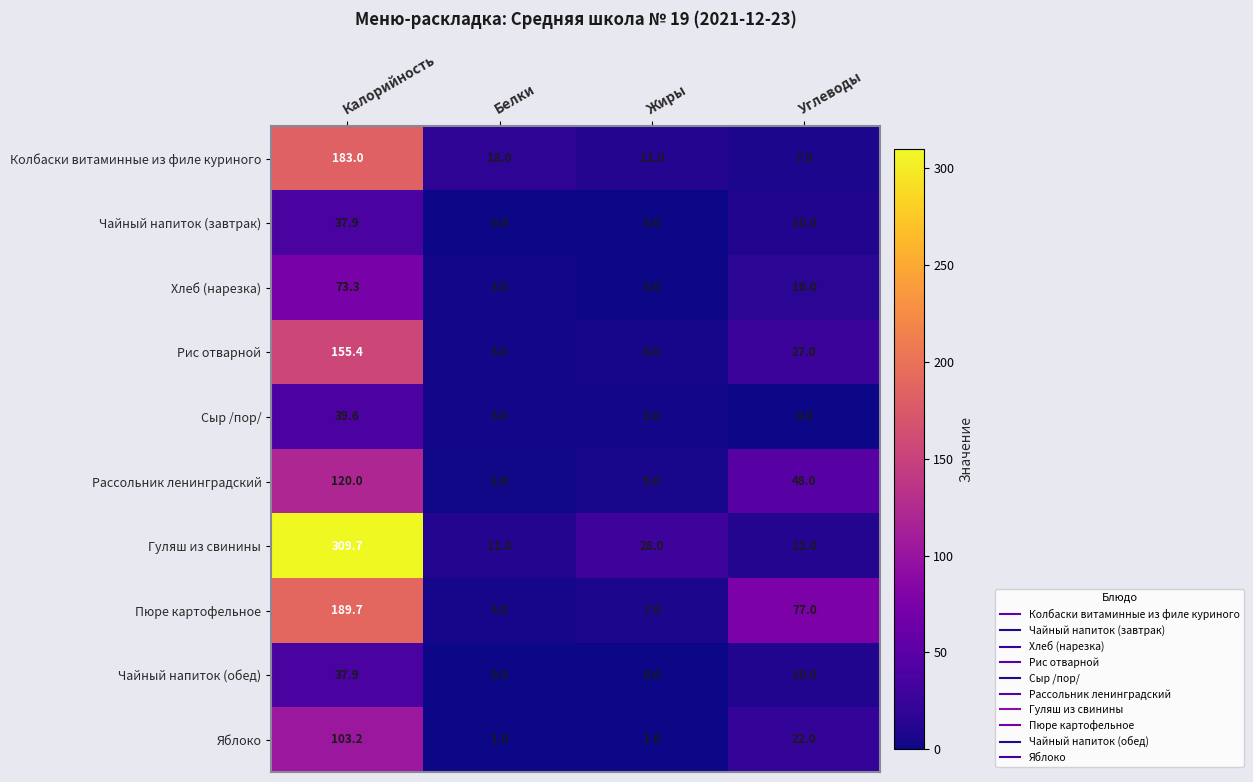

True or false: Колбаски витаминные из филе куриного has a value of 3.2 at Углеводы.

False